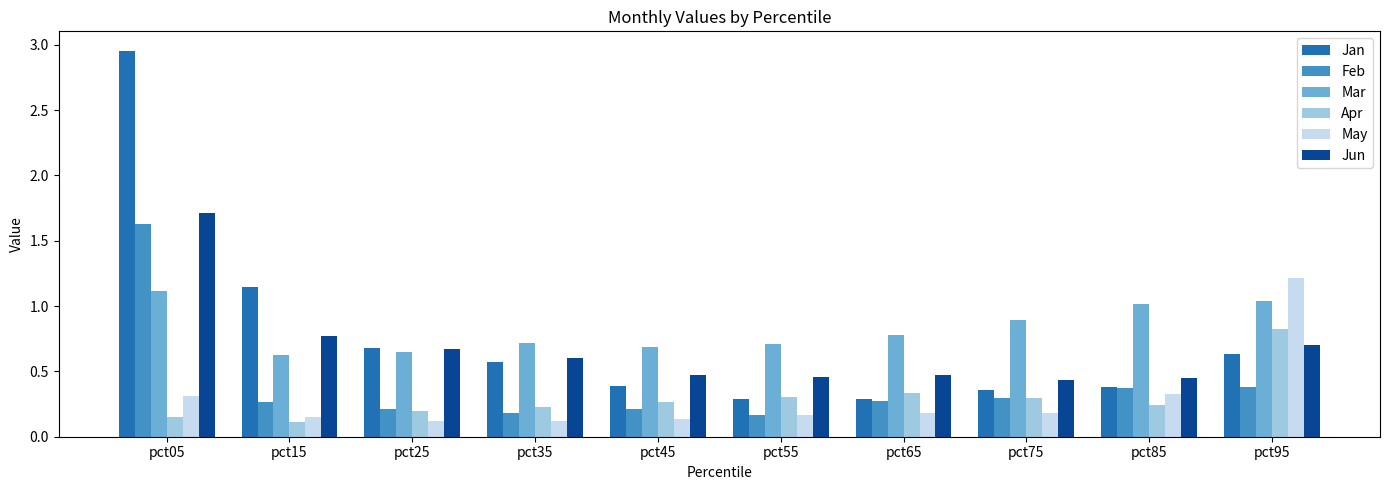

The value of Apr at pct15 is 0.1. True or false?

True